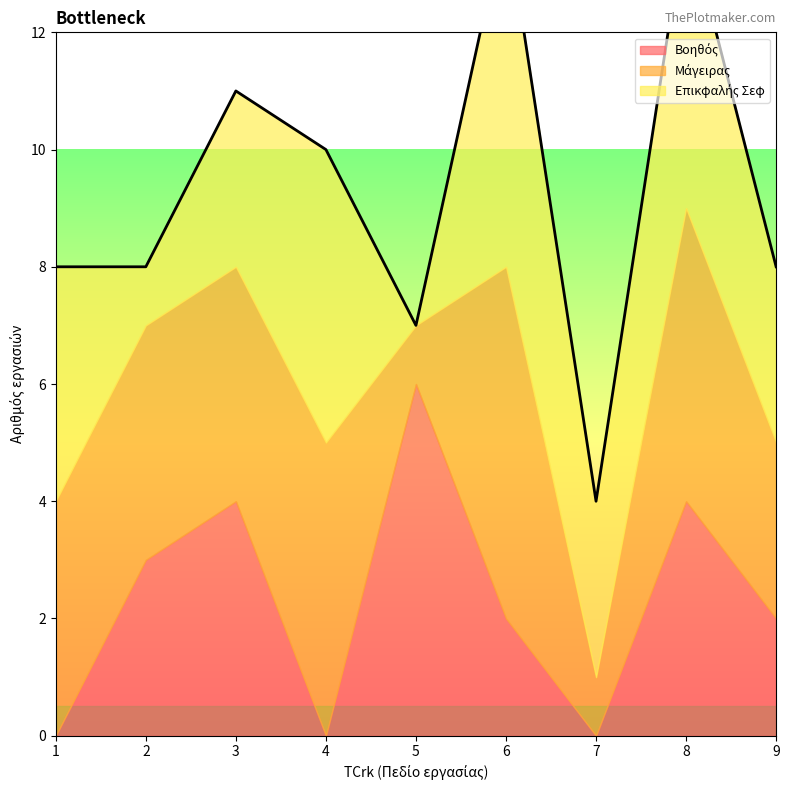

What is the total value across all series at 6?

18